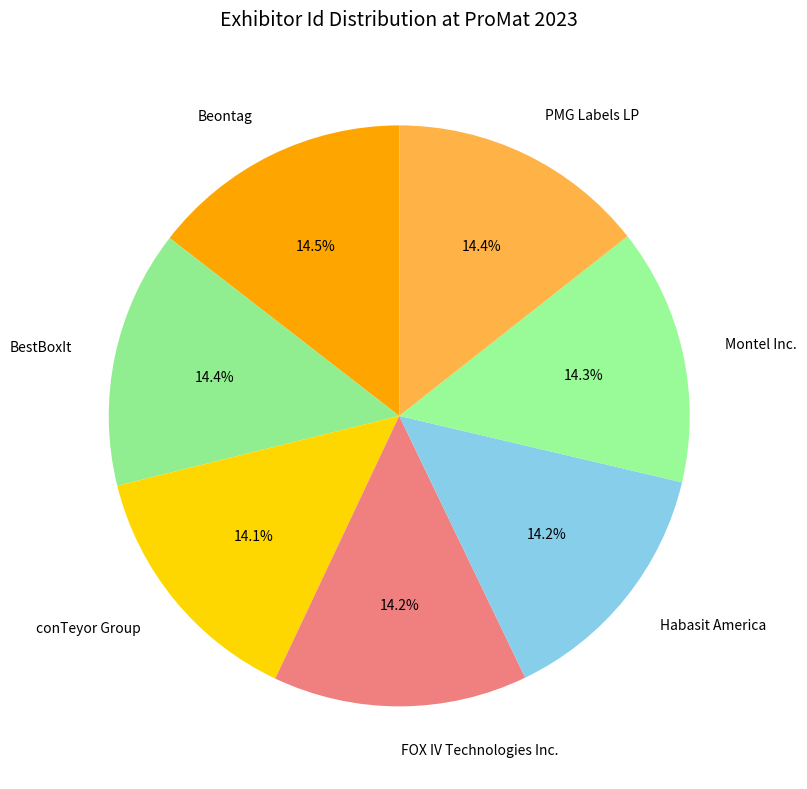

What is the ratio of the value at BestBoxIt to the value at Beontag?

1.0